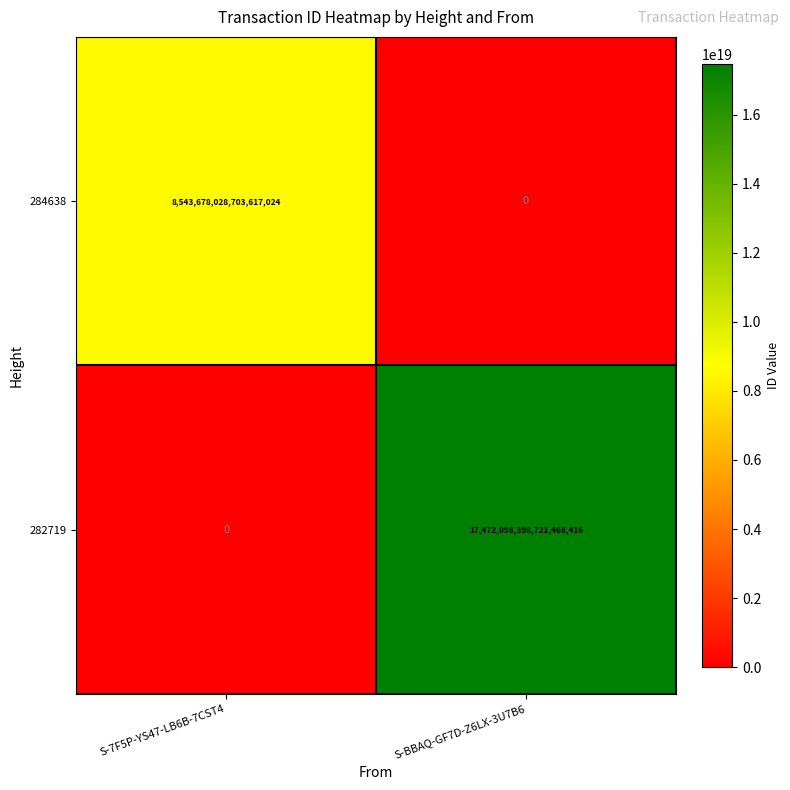

Which category has the lowest value in the 284638 series?

S-BBAQ-GF7D-Z6LX-3U7B6